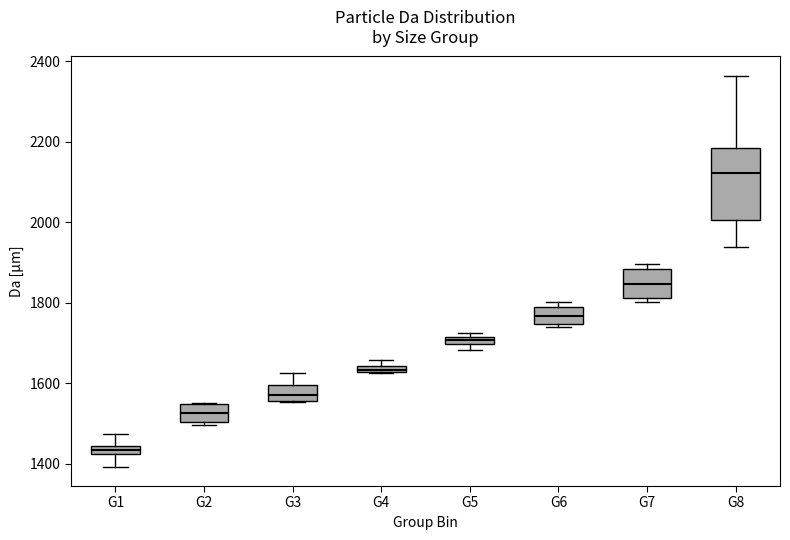

Where is the lower edge of the box for G7 on the y-axis? The values are not printed on the chart, so give them approximately, as read against the axis.

1820